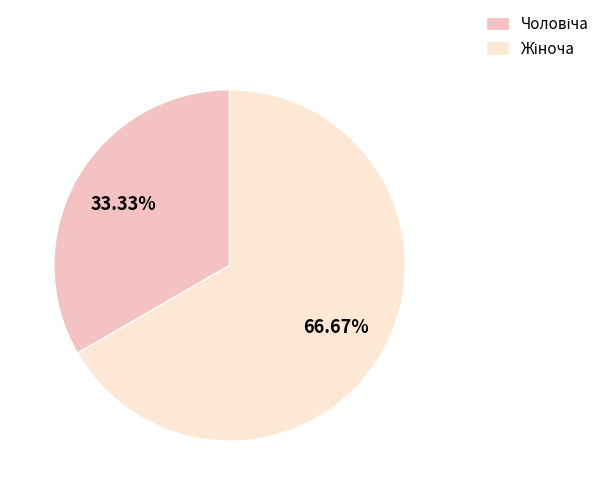

Is there any slice that represents more than half of the pie?

Yes